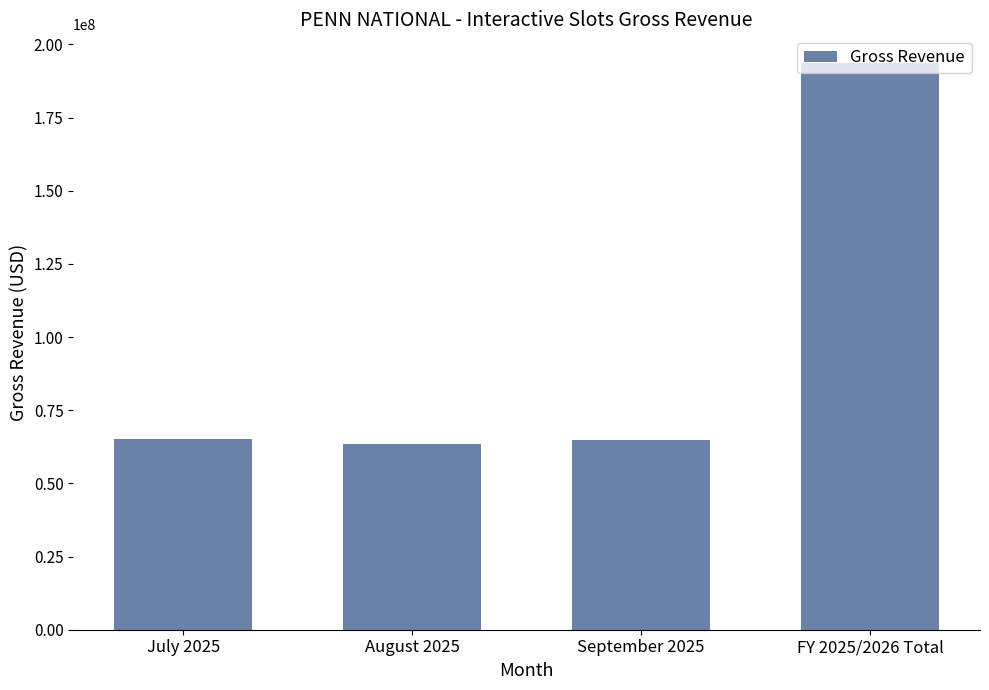

What is the difference between the maximum and minimum values?

130119321.6